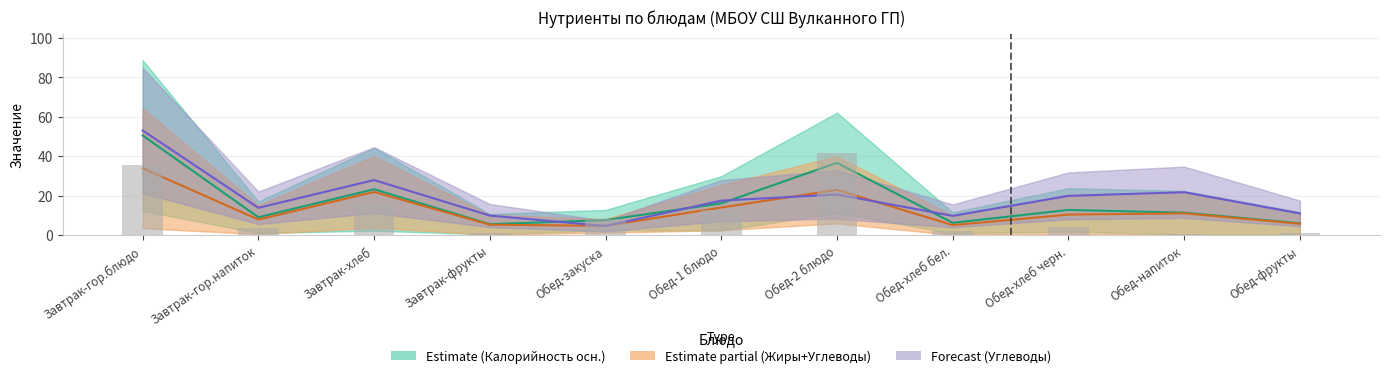

What is the difference between the maximum and minimum values in the Углеводы (прогноз) series?

48.6